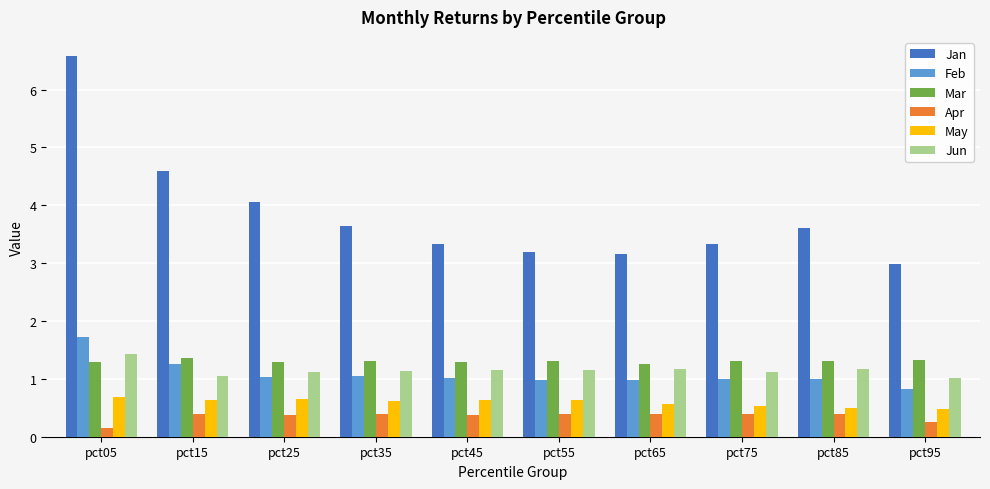

What is the spread (max minus min) of values at pct85?

3.2